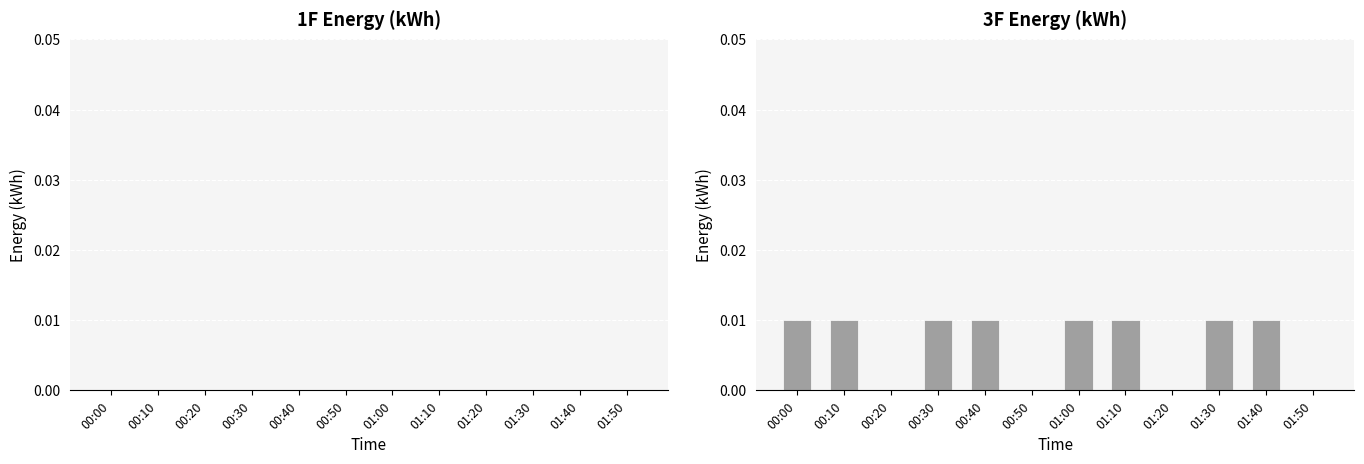

The chart shows a value of 0.0 at 01:40. True or false?

True